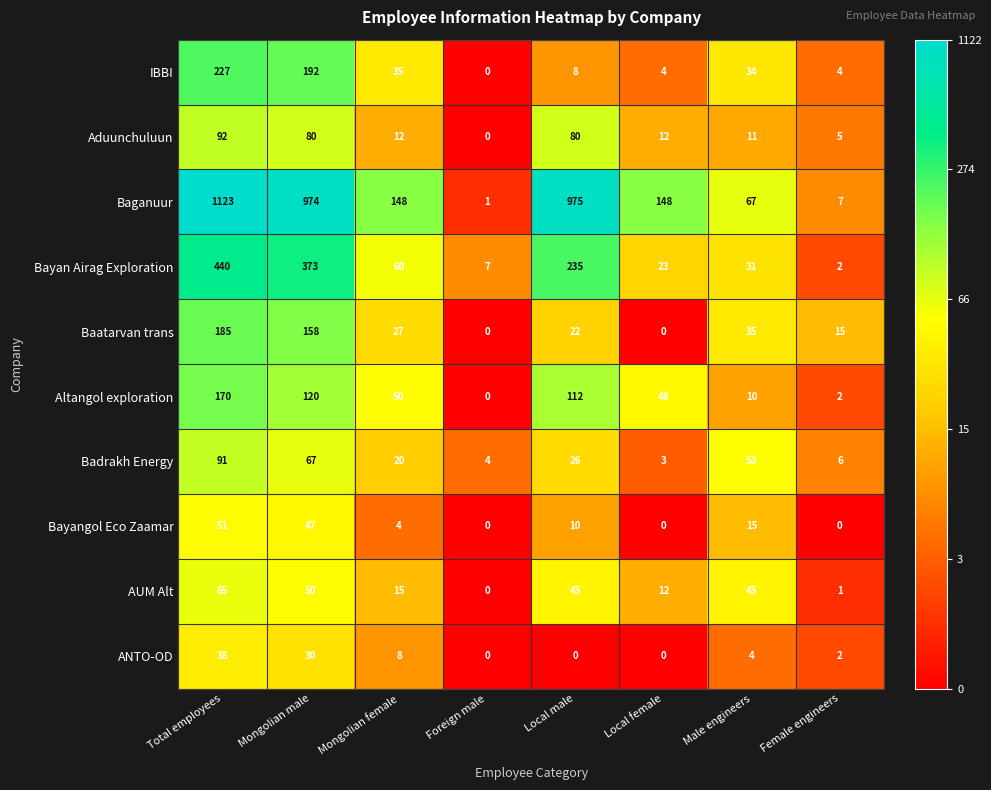

What value does the Baatarvan trans series have at Mongolian male, to the nearest 10?

160